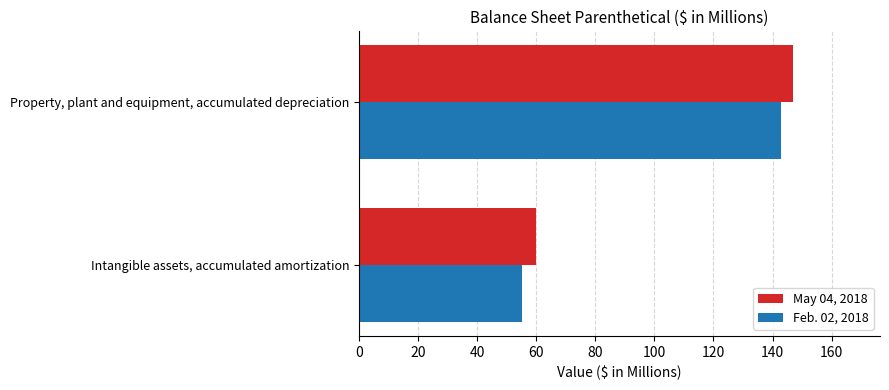

Which category has the highest value in the May 04, 2018 series?

Property, plant and equipment, accumulated depreciation